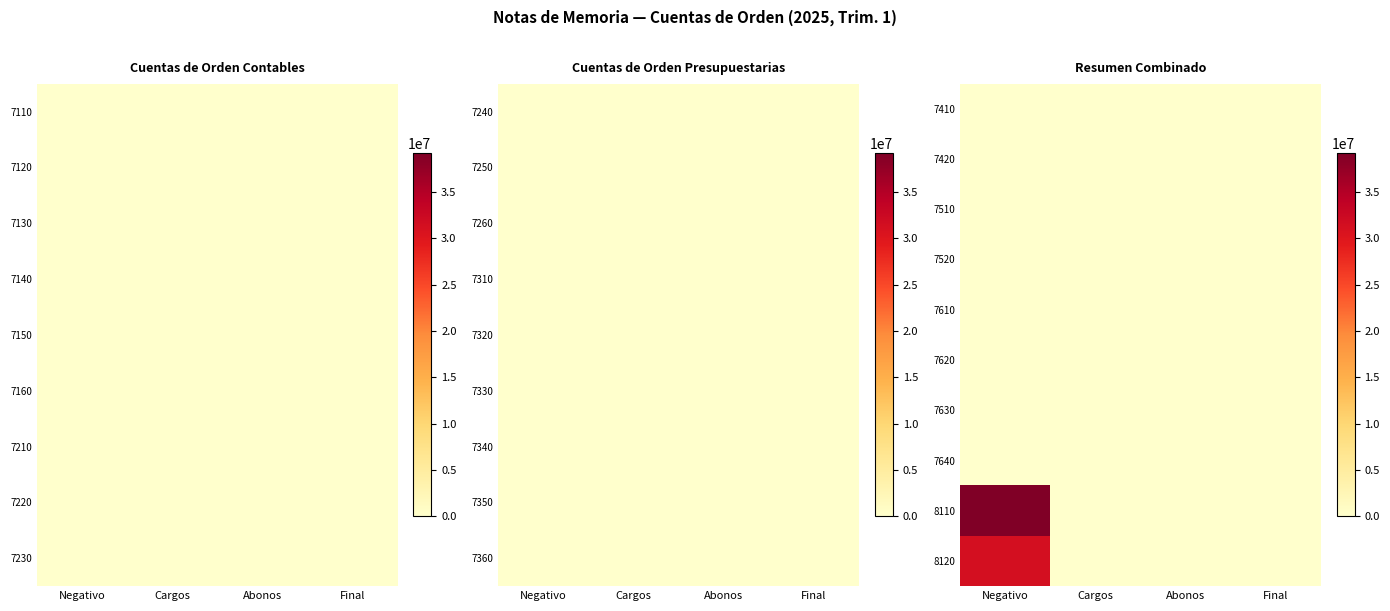

Reading left to right, extract all data points from this chart.

7410: Negativo=0.0	Cargos=0.0	Abonos=0.0	Final=0.0
7420: Negativo=0.0	Cargos=0.0	Abonos=0.0	Final=0.0
7510: Negativo=0.0	Cargos=0.0	Abonos=0.0	Final=0.0
7520: Negativo=0.0	Cargos=0.0	Abonos=0.0	Final=0.0
7610: Negativo=0.0	Cargos=0.0	Abonos=0.0	Final=0.0
7620: Negativo=0.0	Cargos=0.0	Abonos=0.0	Final=0.0
7630: Negativo=0.0	Cargos=0.0	Abonos=0.0	Final=0.0
7640: Negativo=0.0	Cargos=0.0	Abonos=0.0	Final=0.0
8110: Negativo=39183986.5	Cargos=0.0	Abonos=0.0	Final=0.0
8120: Negativo=31303313.5	Cargos=0.0	Abonos=0.0	Final=0.0